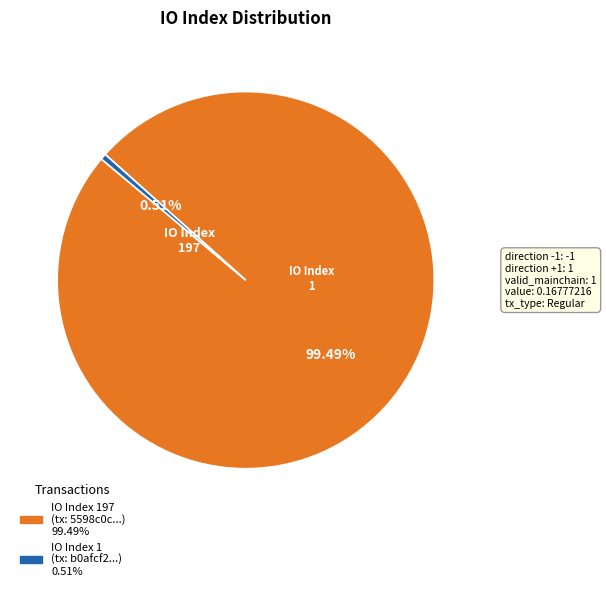

Is there a majority slice in this chart?

Yes